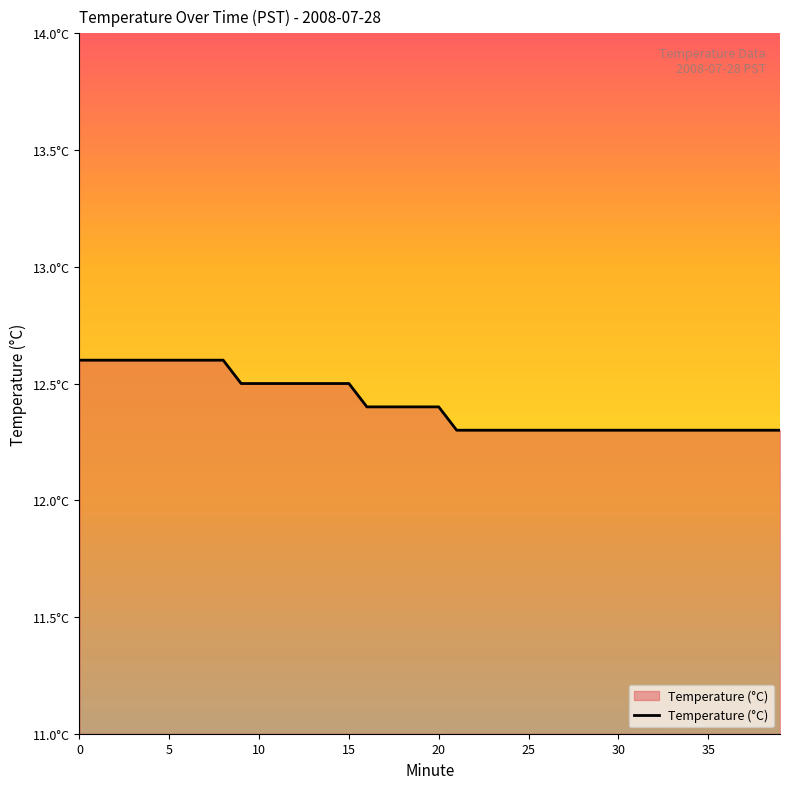

How many data points does each series have?

40